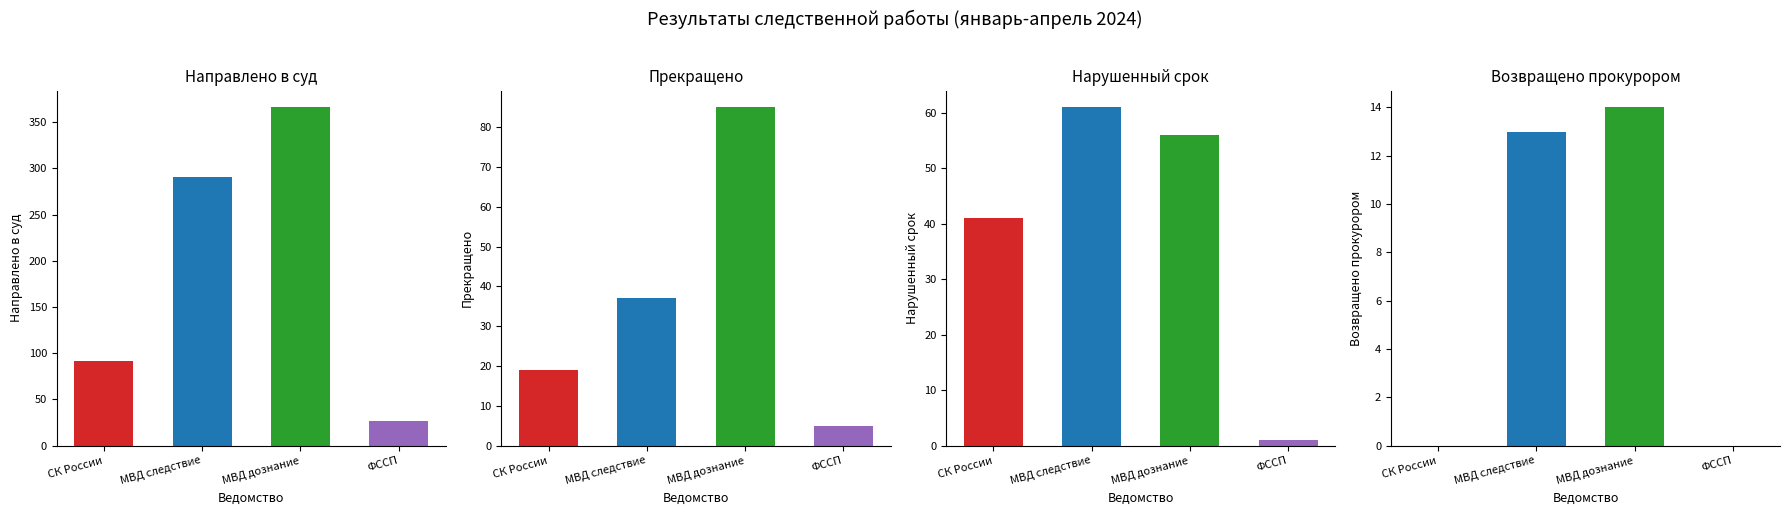

What is the label of the 2nd bar from the left?

МВД следствие